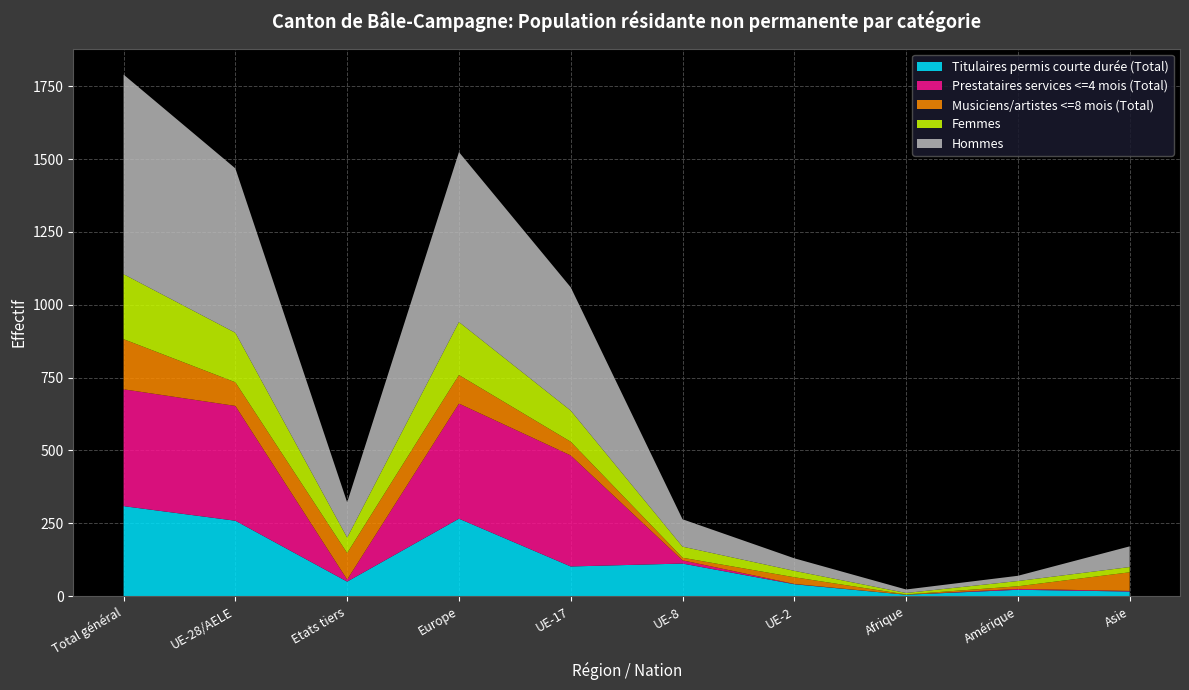

Reading right to left, extract all data points from this chart.

Titulaires permis courte durée (Total): 16	22	5	41	112	102	266	50	259	309
Prestataires services <=4 mois (Total): 2	3	0	1	11	381	395	7	394	401
Musiciens/artistes <=8 mois (Total): 64	9	1	23	9	47	98	91	81	172
Femmes: 18	18	5	22	38	107	182	53	170	223
Hommes: 71	18	12	43	94	423	583	121	564	685